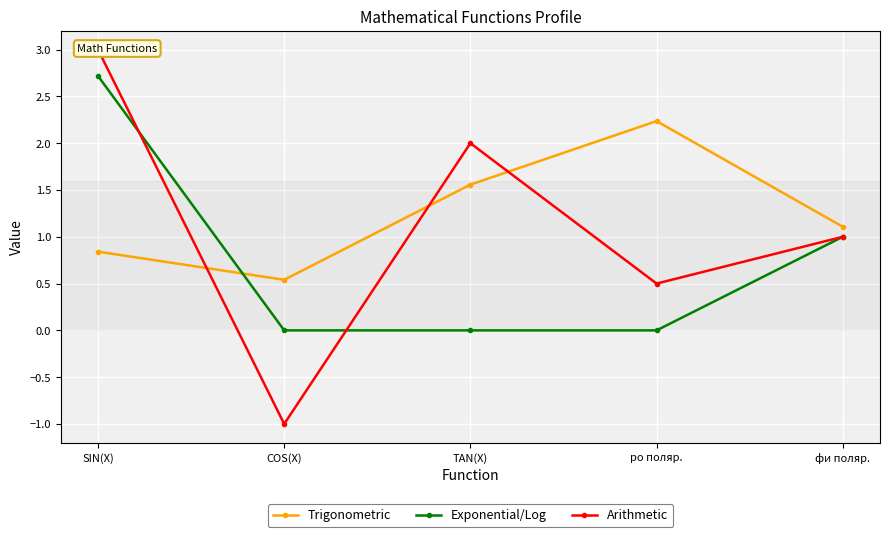

Between SIN(X) and ро поляр., which series saw the biggest shift?

Exponential/Log